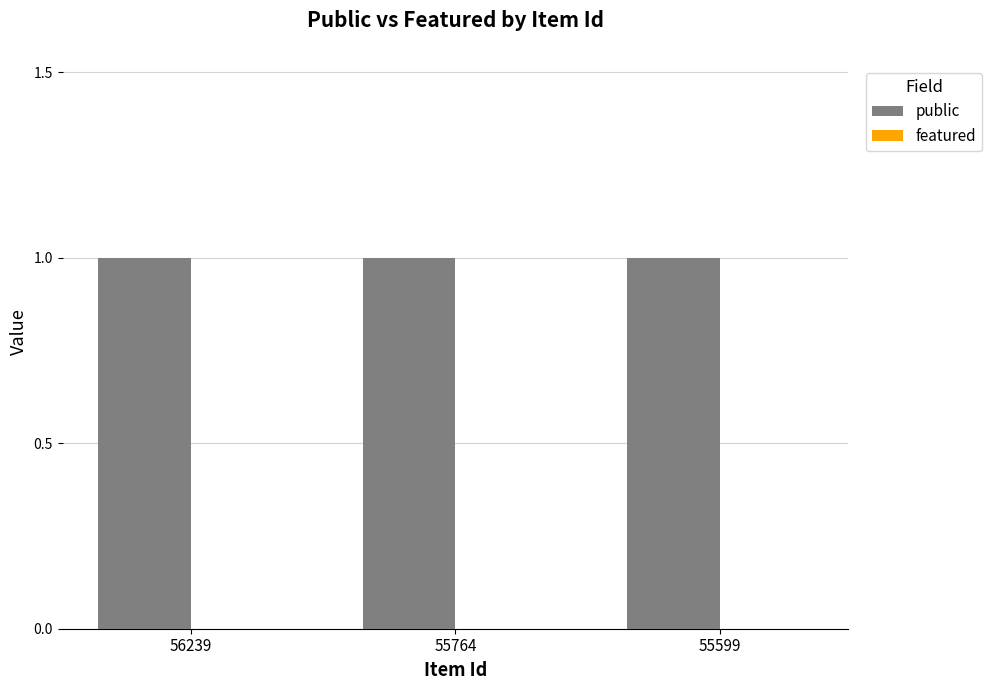

At how many categories does at least one series exceed 0?

3